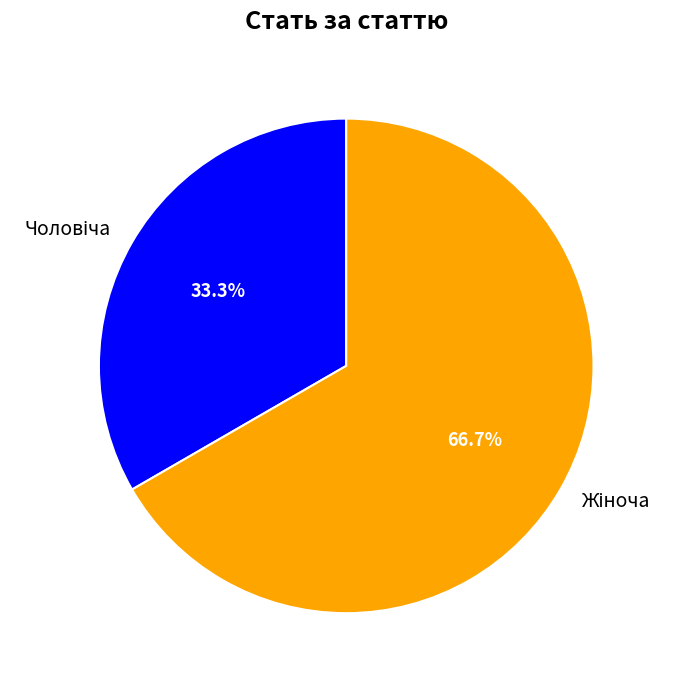

Does any single category account for the majority?

Yes